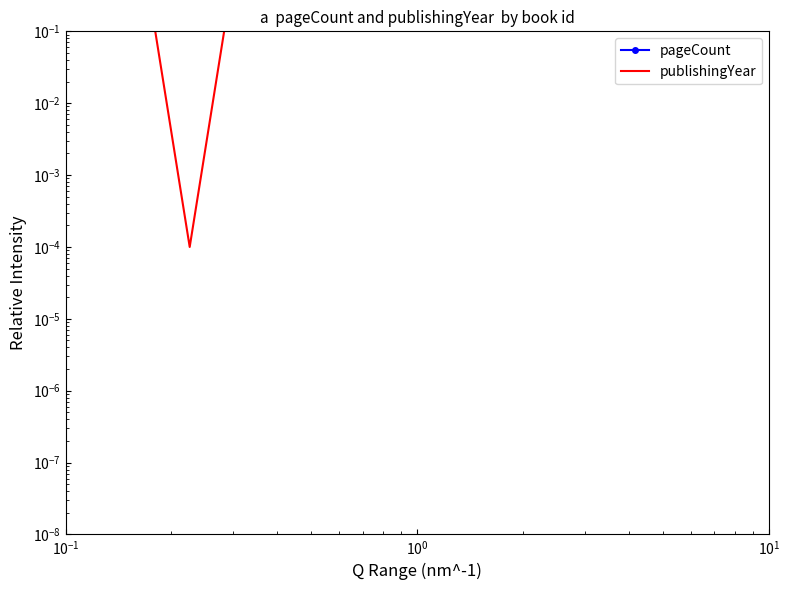

Reading left to right, list all the values displayed in this chart.

pageCount: 0.8	0.4	0.6	1.0	0.5	0.5	0.6	0.5	0.7	0.4	1.0	1.0	0.7	0.5	0.3	0.8	1.0	1.0
publishingYear: 0.5	0.3	0.4	0.0	0.4	0.6	0.4	0.5	0.5	0.5	0.4	0.3	0.3	0.7	0.4	0.4	1.0	0.7